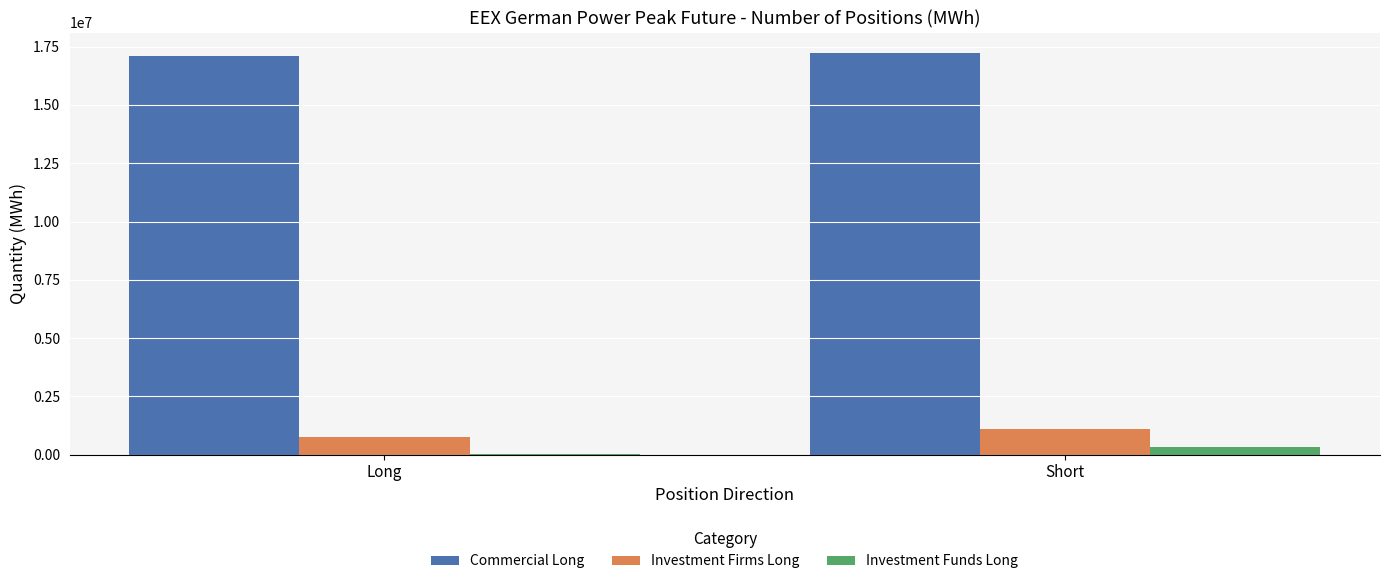

The Investment Firms Long series shows 1094796 at Short. True or false?

True